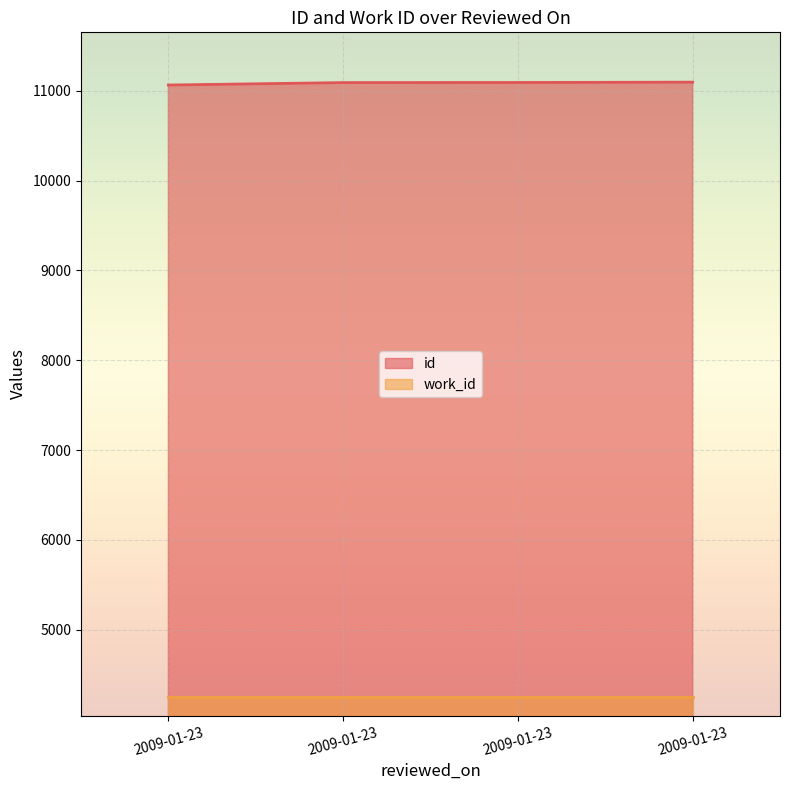

Rank the categories by value from highest to lowest.

2009-01-23, 2009-01-23, 2009-01-23, 2009-01-23